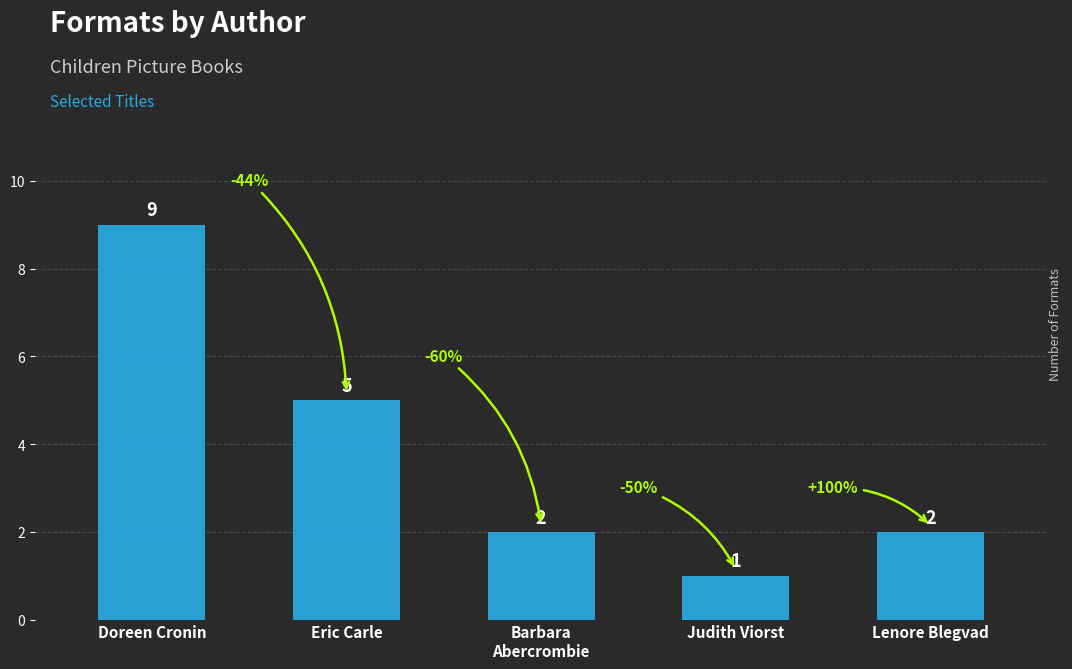

Reading left to right, transcribe all the data shown in this chart.

Doreen Cronin=9	Eric Carle=5	Barbara
Abercrombie=2	Judith Viorst=1	Lenore Blegvad=2